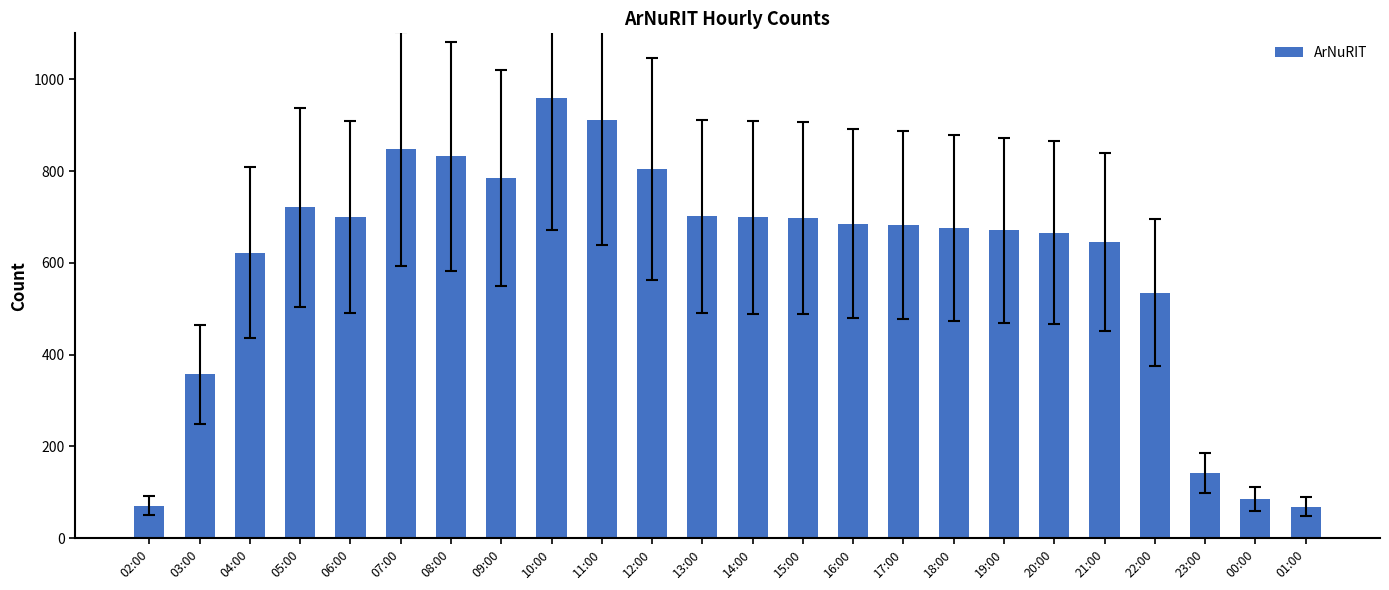

Is it true that the value at 12:00 is 500?

False